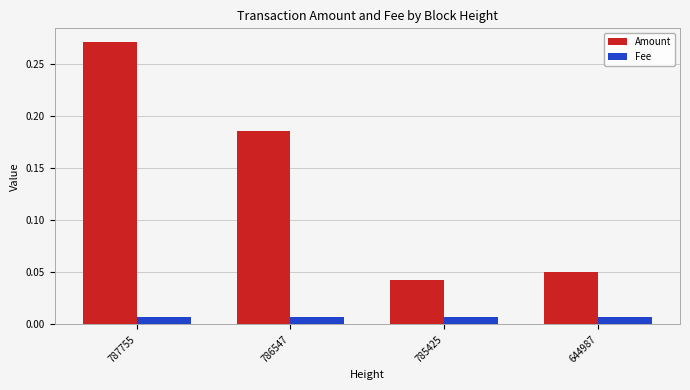

Where is Amount nearest to the value 0?

785425